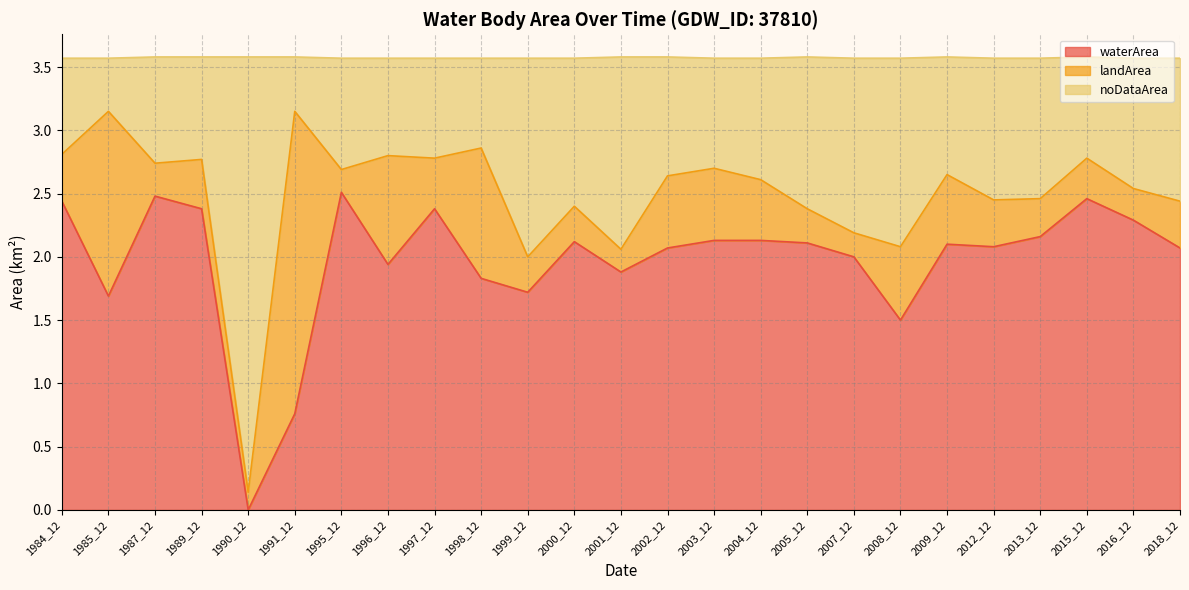

Rank the categories by waterArea value from highest to lowest.

1995_12, 1987_12, 2015_12, 1984_12, 1989_12, 1997_12, 2016_12, 2013_12, 2003_12, 2004_12, 2000_12, 2005_12, 2009_12, 2012_12, 2002_12, 2018_12, 2007_12, 1996_12, 2001_12, 1998_12, 1999_12, 1985_12, 2008_12, 1991_12, 1990_12